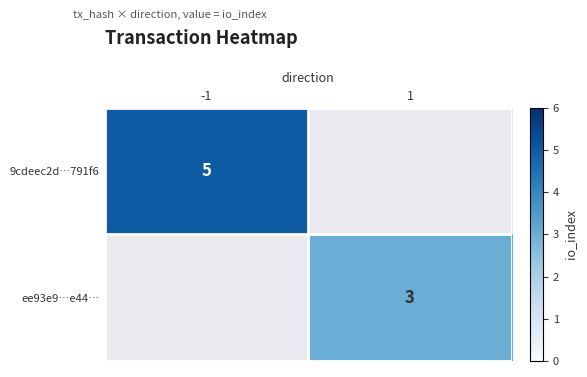

Between 1 and -1, which is larger?

-1